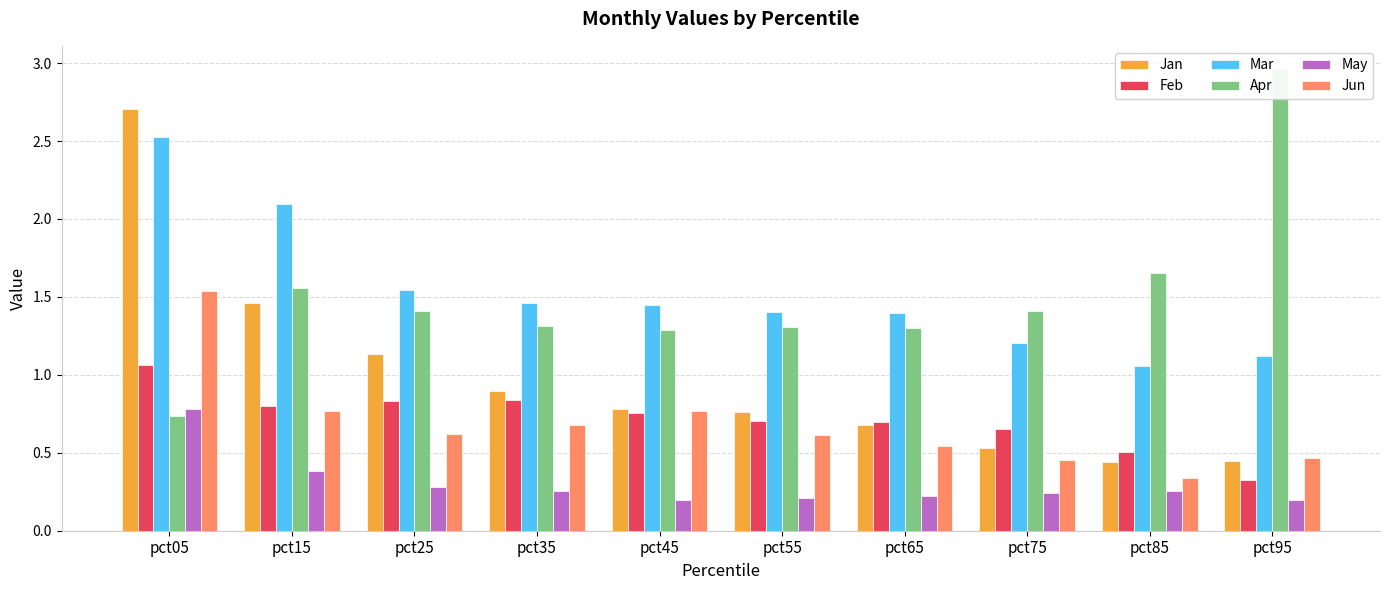

How many categories are shown in the chart?

10